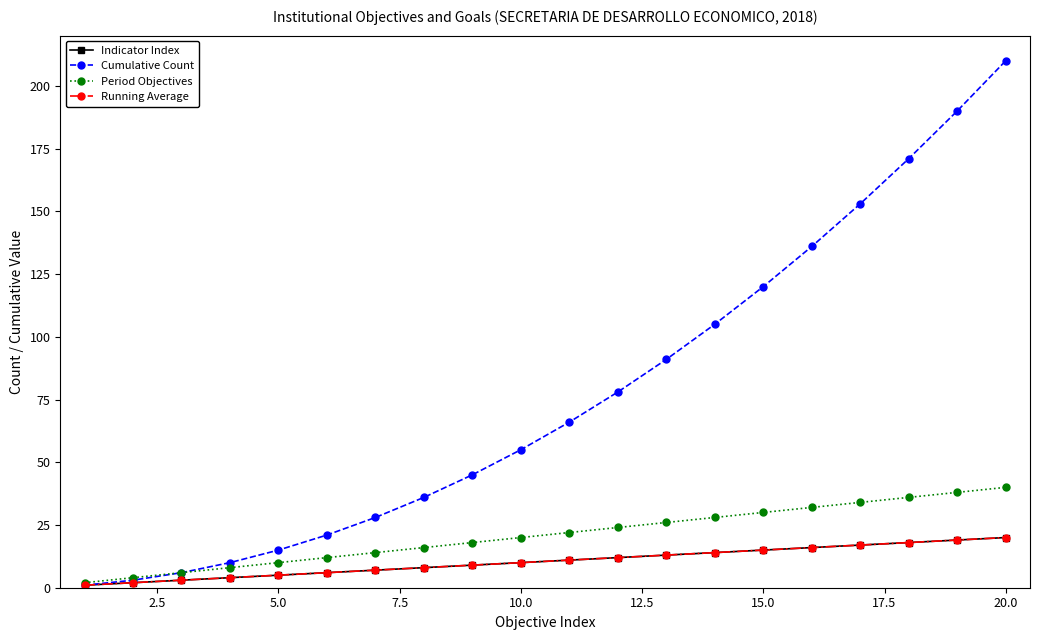

What is the smallest value displayed?

1